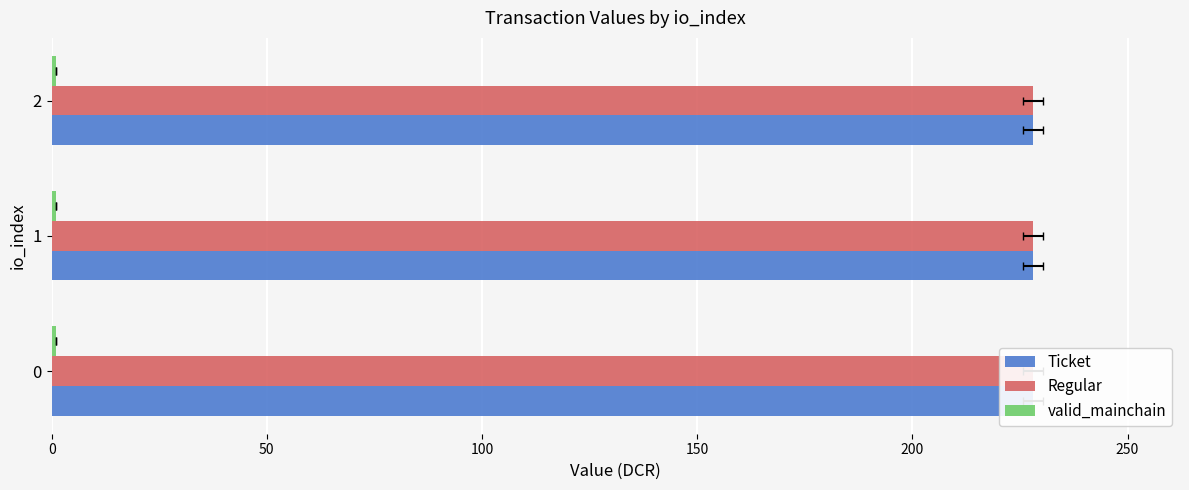

At how many categories does at least one series exceed 0?

3